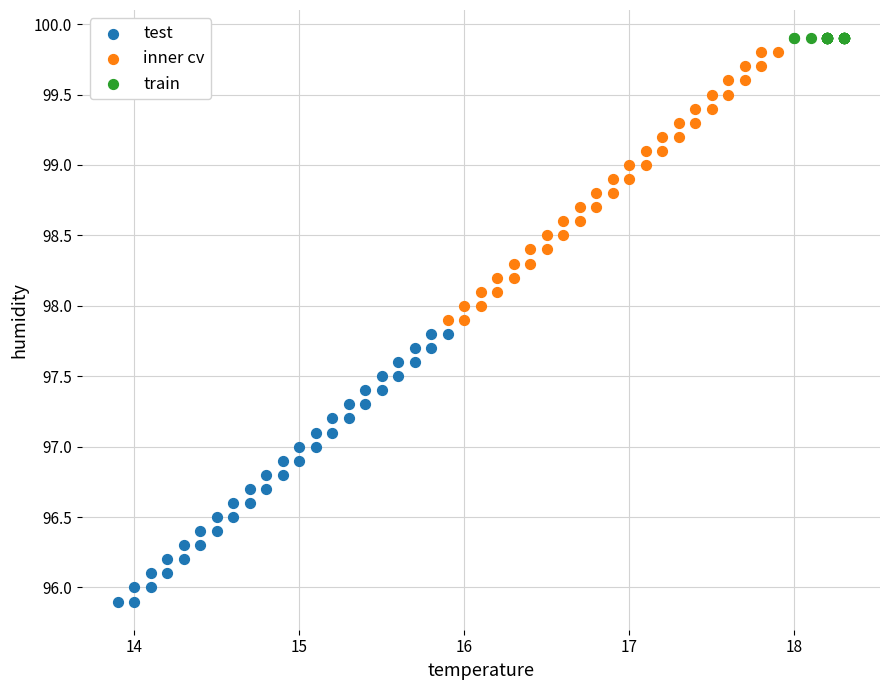

Which series reaches the minimum Y coordinate?

test